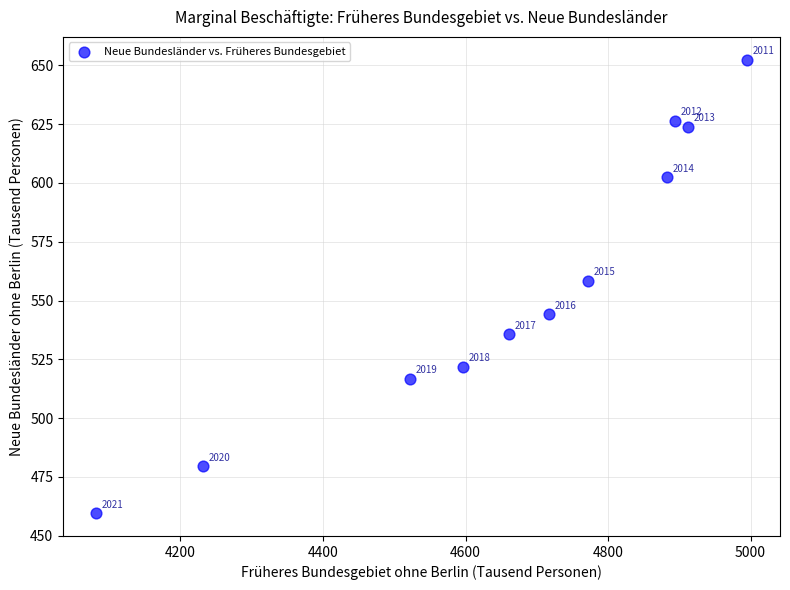

What Y value in the scatter plot is closest to 555?

558.4